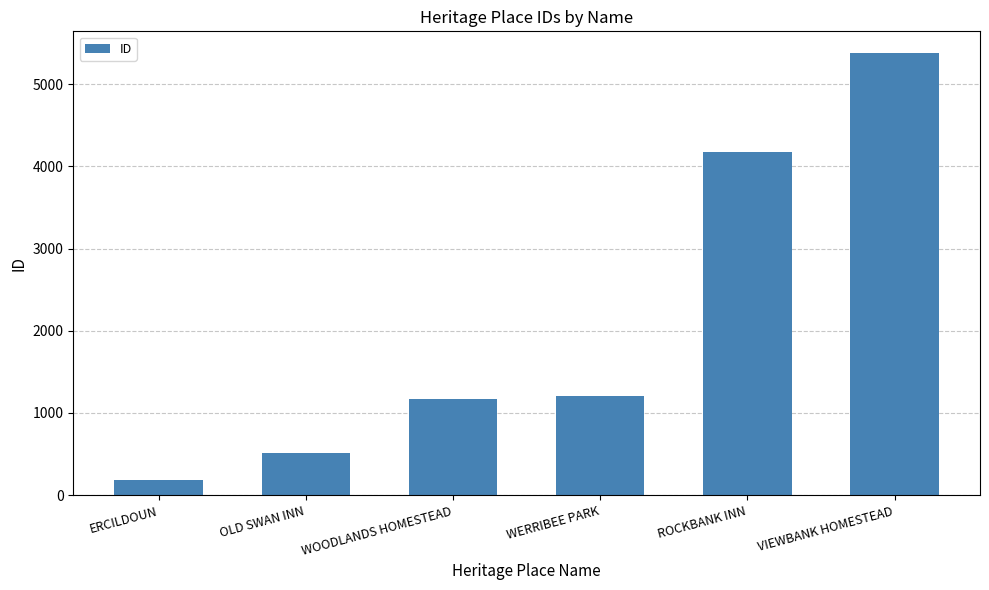

Reading left to right, what are all the values shown in this chart?

ERCILDOUN=184	OLD SWAN INN=511	WOODLANDS HOMESTEAD=1172	WERRIBEE PARK=1207	ROCKBANK INN=4178	VIEWBANK HOMESTEAD=5374